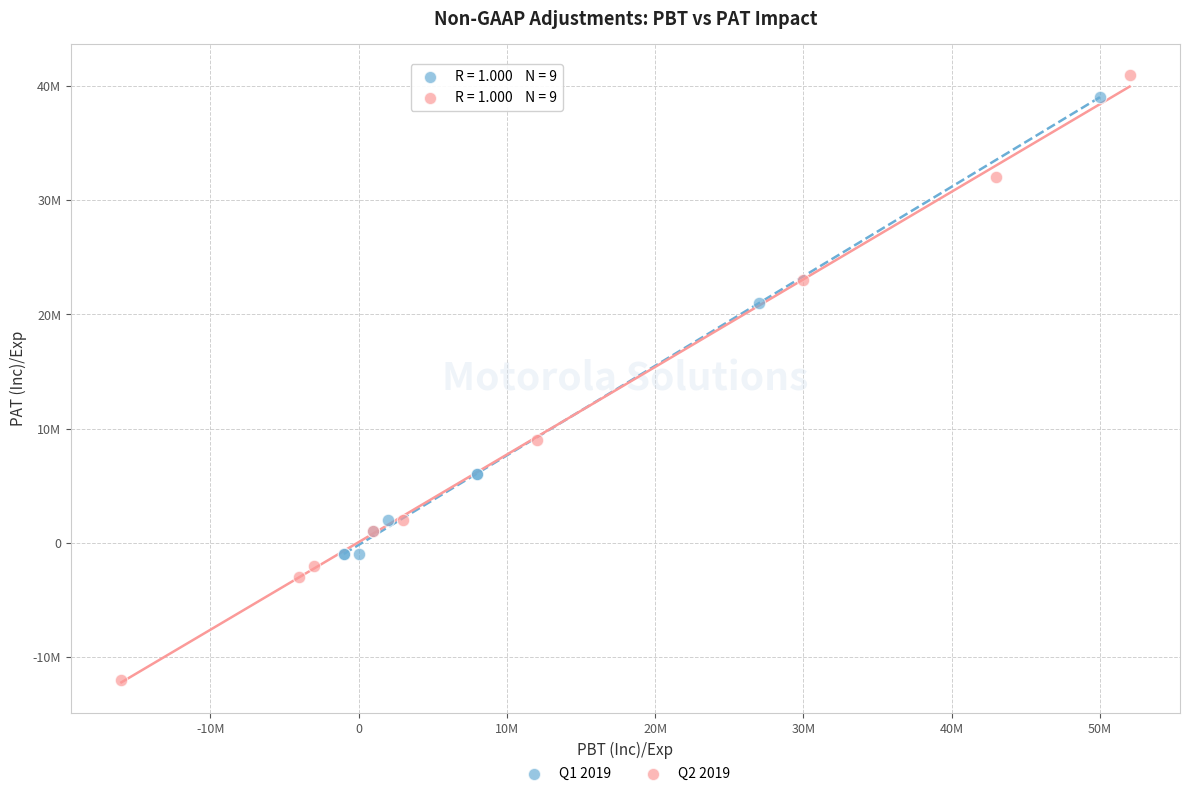

Which series reaches the maximum Y coordinate?

Q2 2019